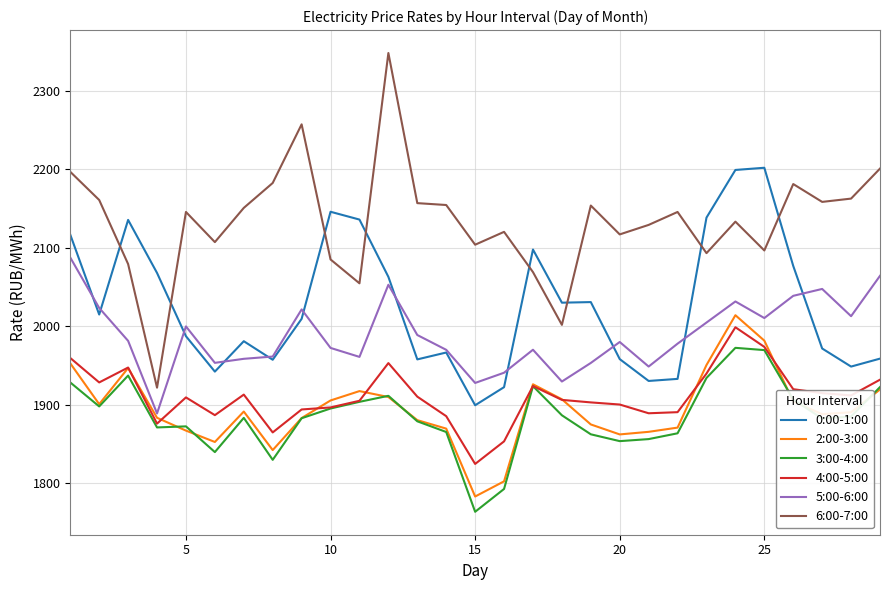

What are all the series names shown in the legend?

0:00-1:00, 2:00-3:00, 3:00-4:00, 4:00-5:00, 5:00-6:00, 6:00-7:00